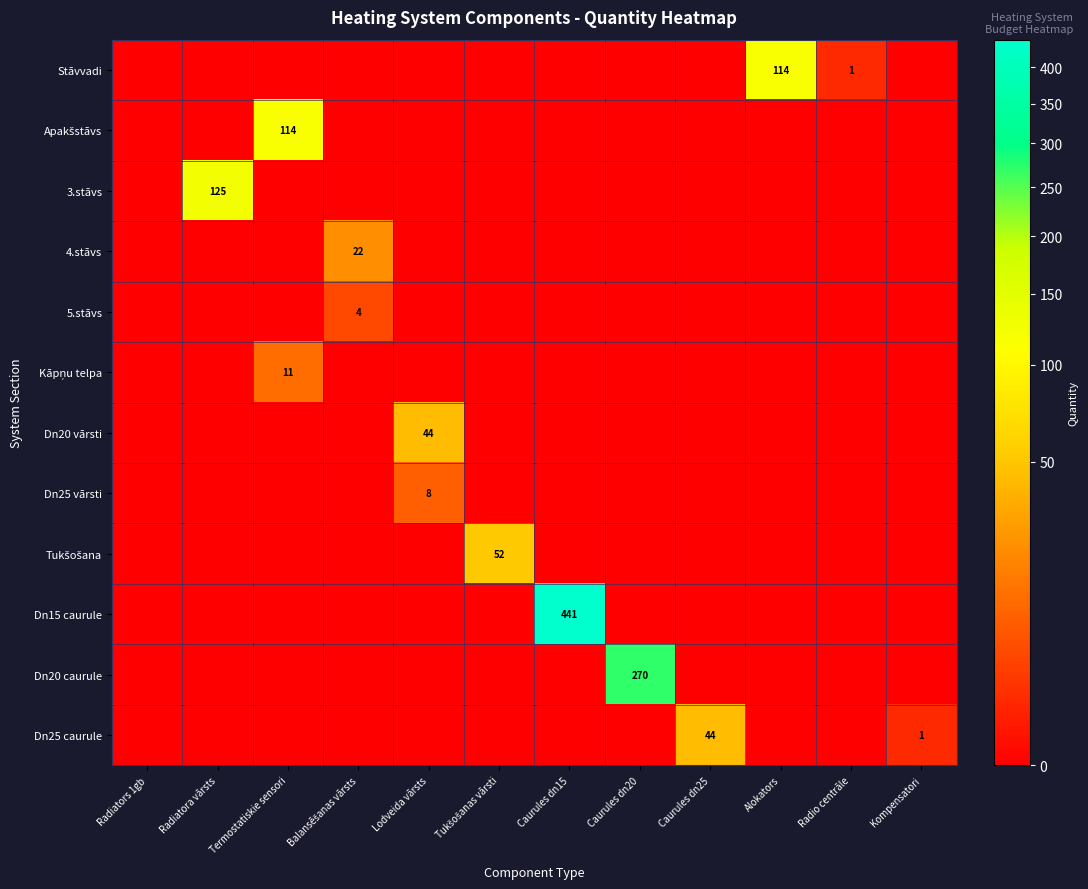

True or false: Dn20 caurule has a value of 270 at Caurules dn20.

True